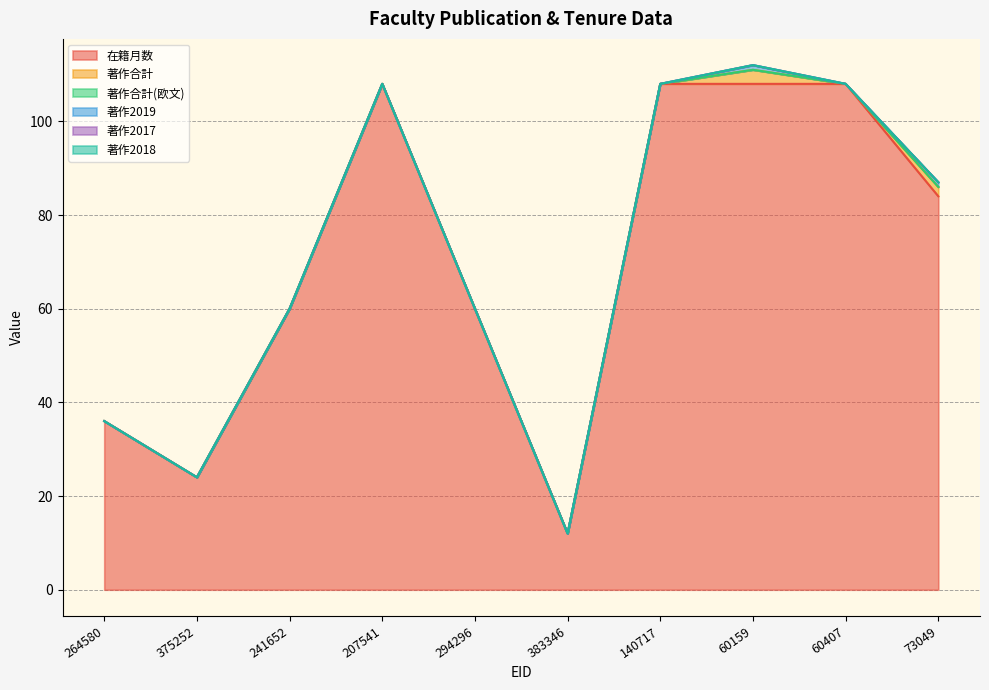

At which label does 在籍月数 first exceed 84?

207541